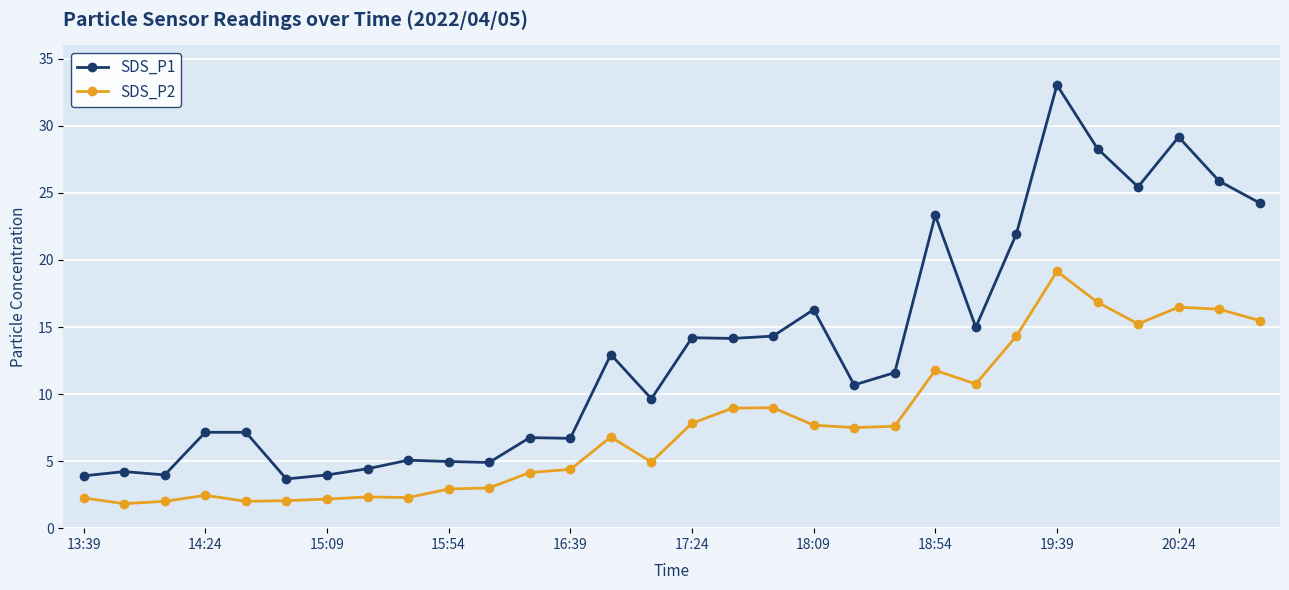

True or false: SDS_P1 has more than 2 points higher than both neighbors.

True